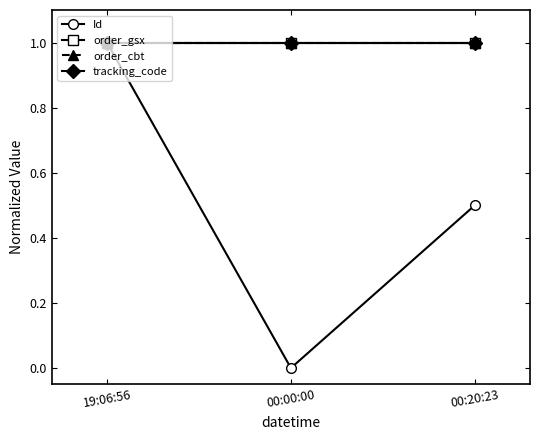

What is the highest value of the order_cbt series?

1.0